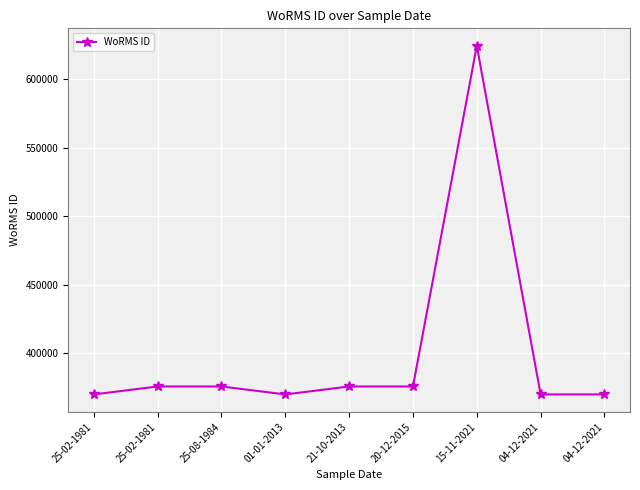

Is this an area chart (filled region under the line)?

No